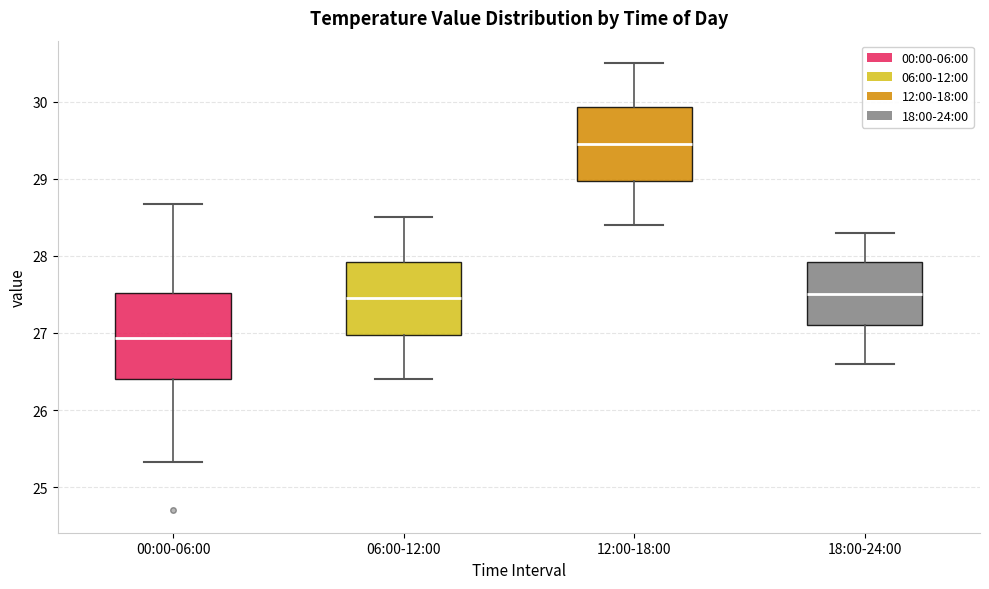

Which box is the tallest, from its lower edge to its upper edge?

00:00-06:00